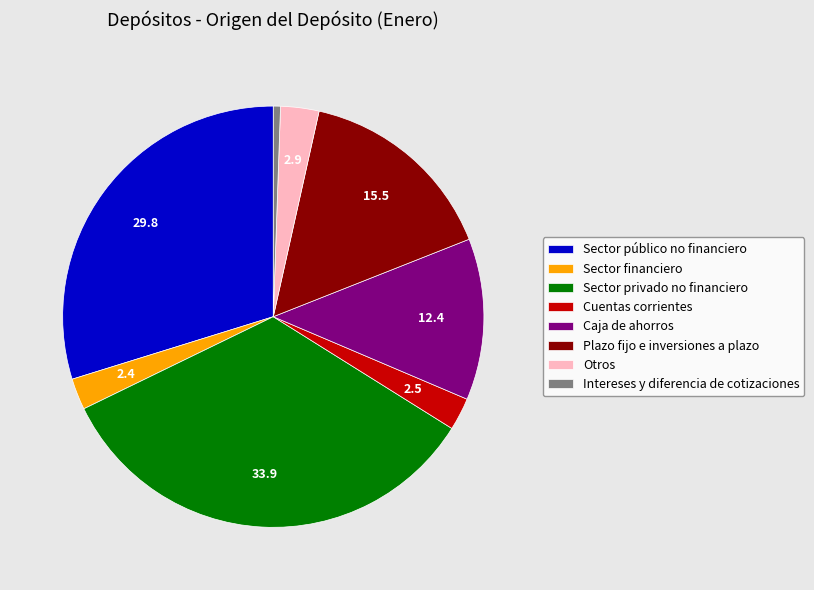

The Sector privado no financiero slice represents 20% of the pie. True or false?

False